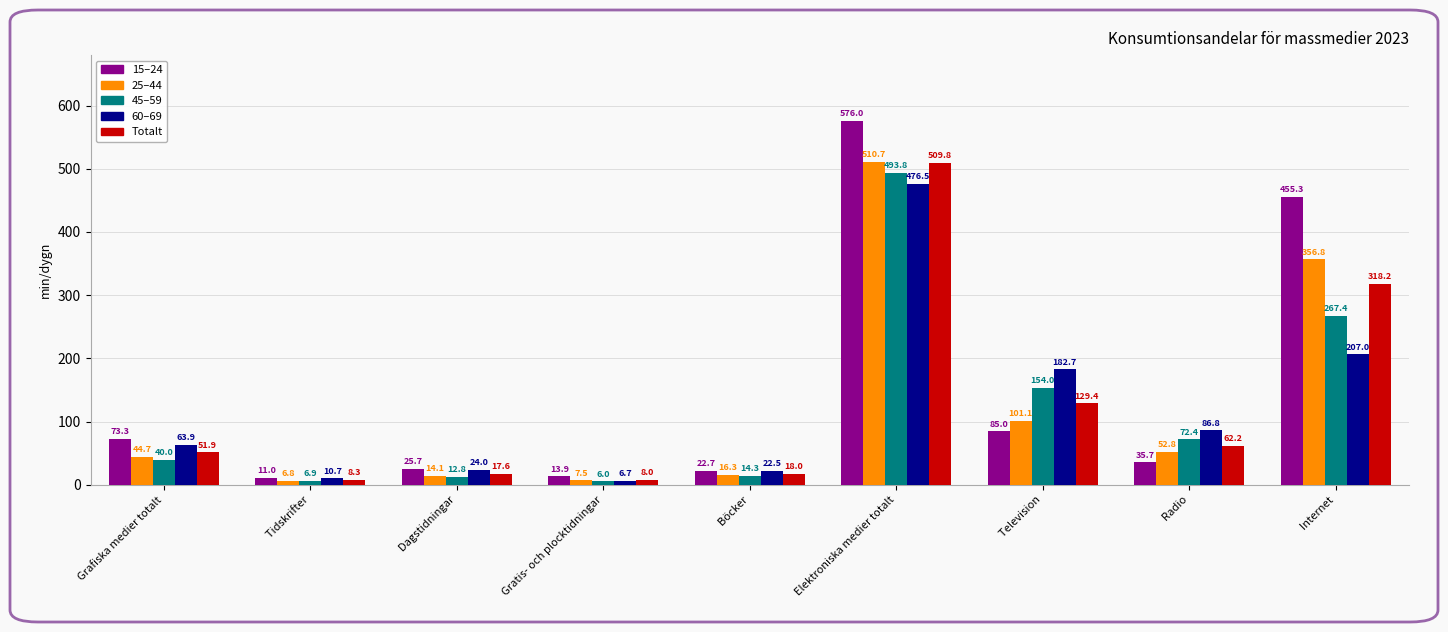

Does the chart contain stacked bars?

No